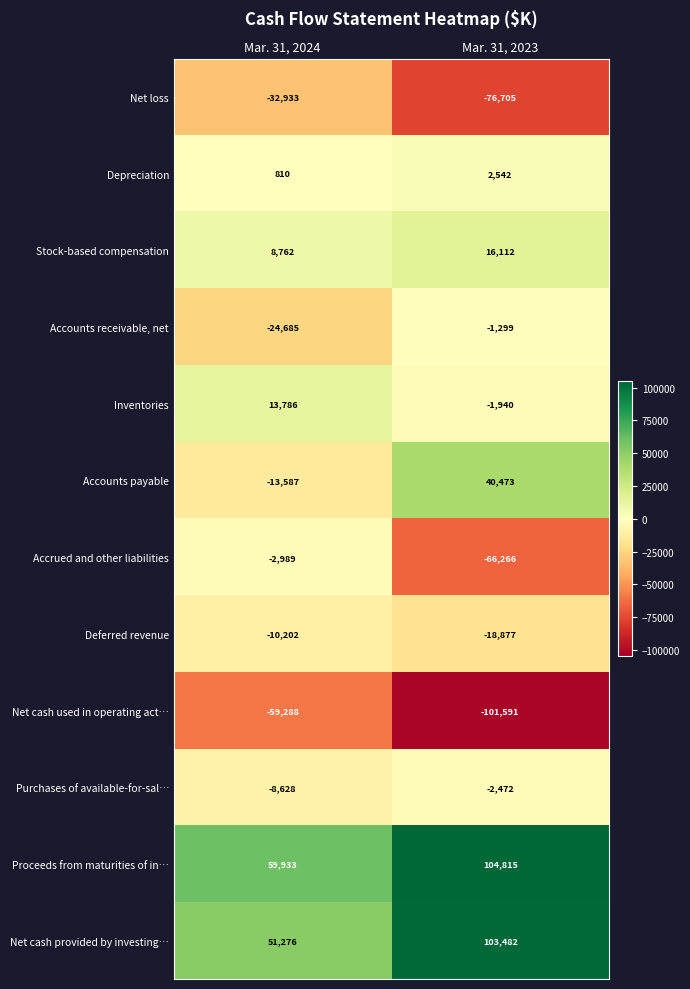

What is the average value of the Stock-based compensation series?

12437